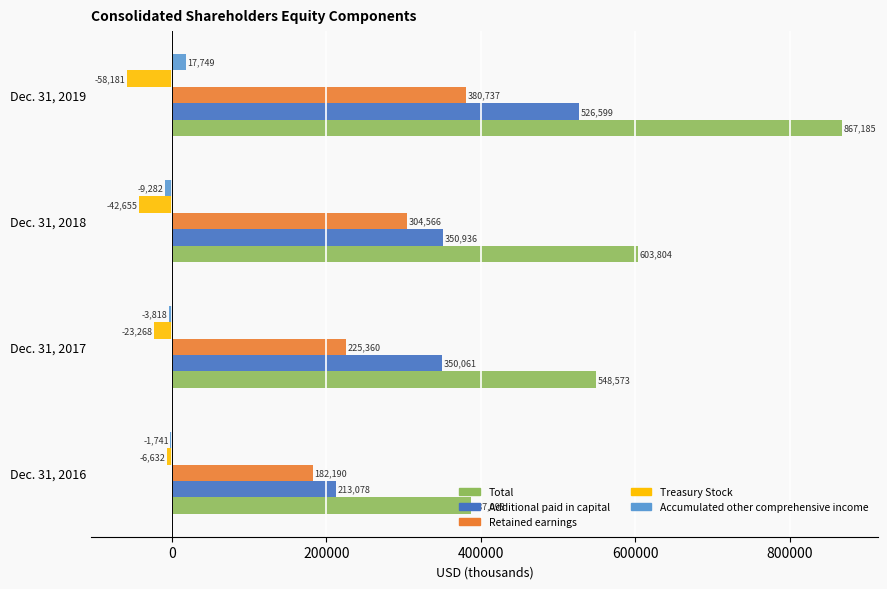

Which category has the highest value across all series?

Dec. 31, 2019